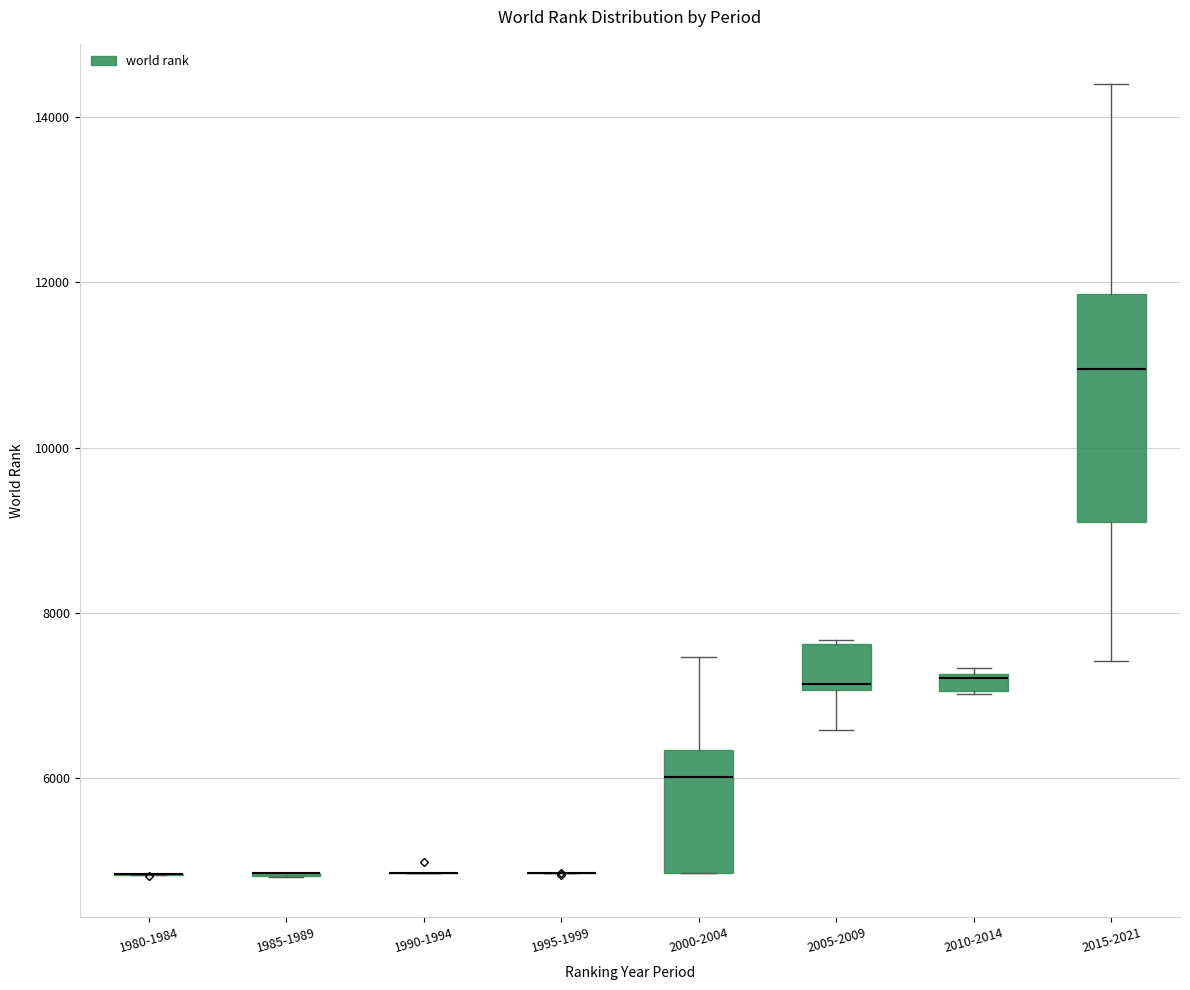

Where is the upper edge of the box for 2005-2009 on the y-axis? The values are not printed on the chart, so give them approximately, as read against the axis.

7600